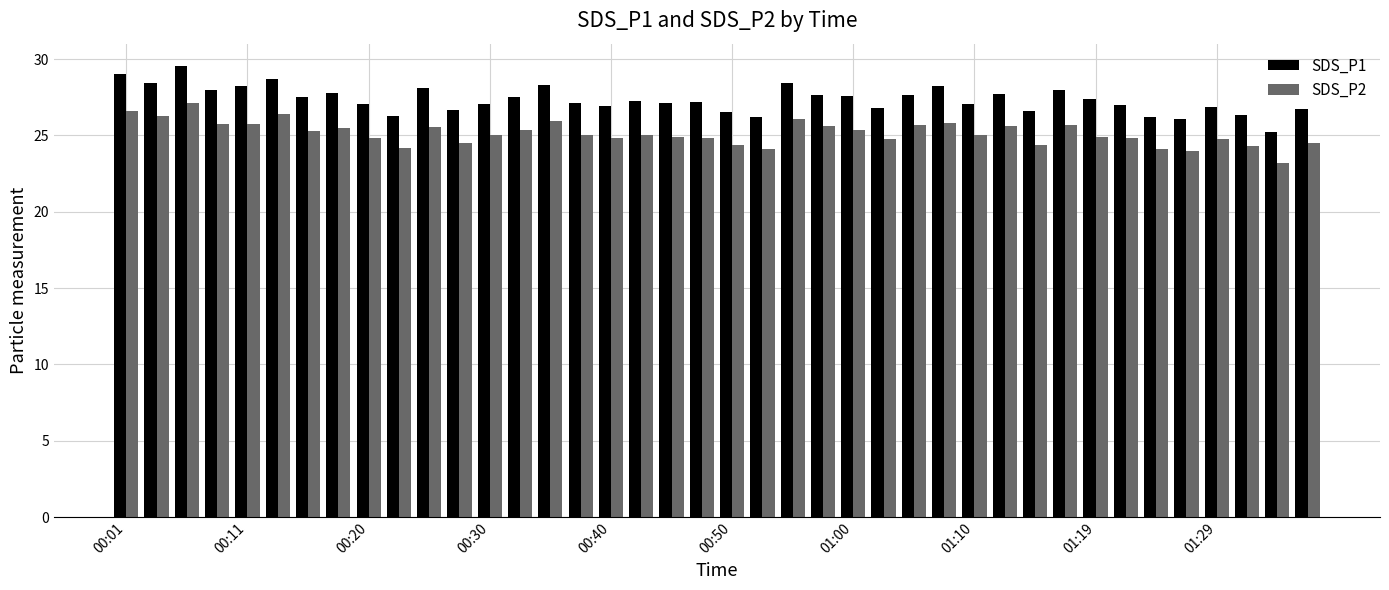

How many distinct data groups are displayed?

2